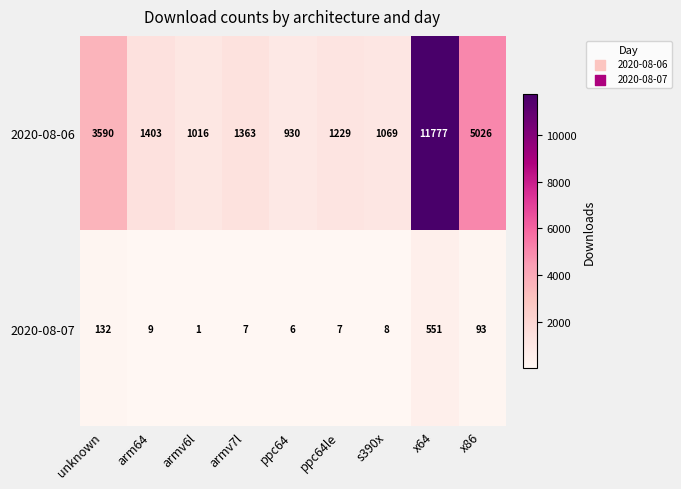

Which category has the lowest value in the 2020-08-06 series?

ppc64